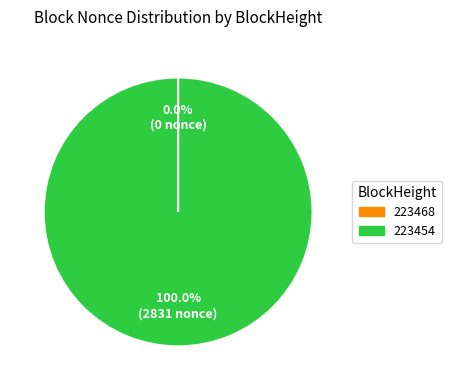

What is the largest slice in the pie chart?

223454